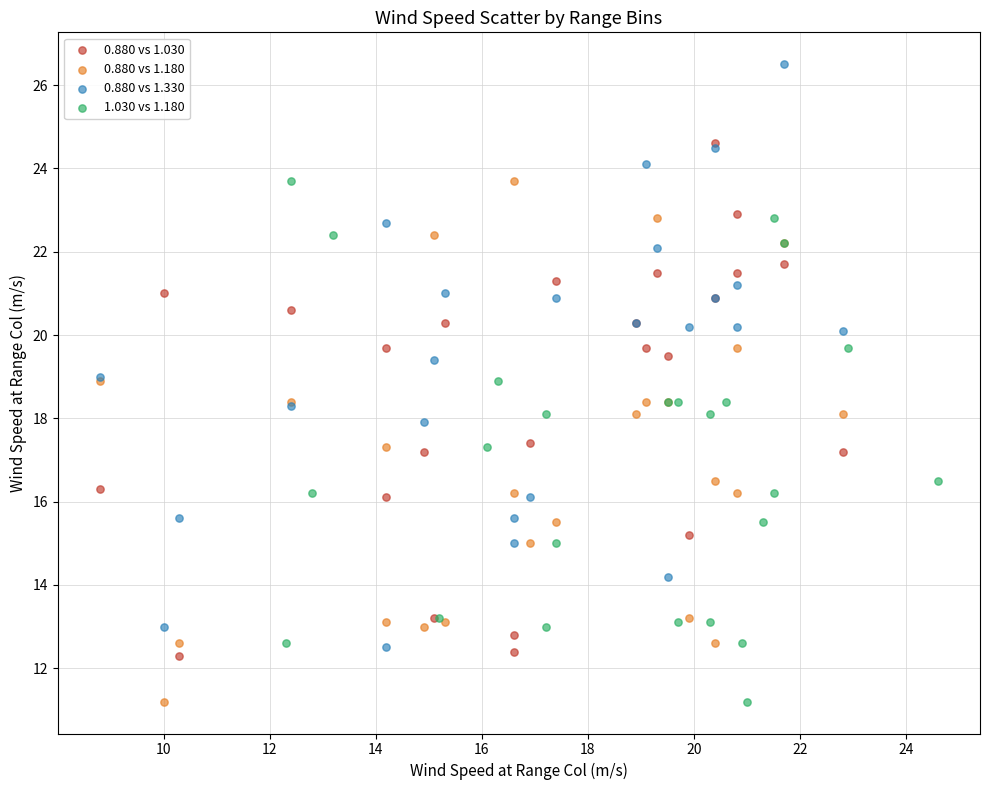

Which series contains the highest Y value?

0.880 vs 1.330